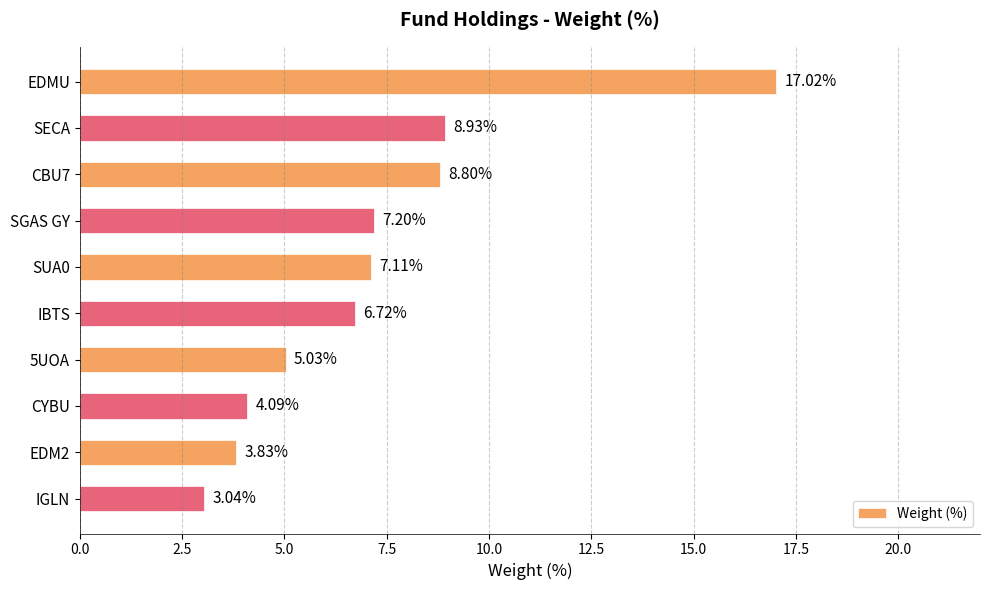

Which category has the lowest value across all series?

IGLN